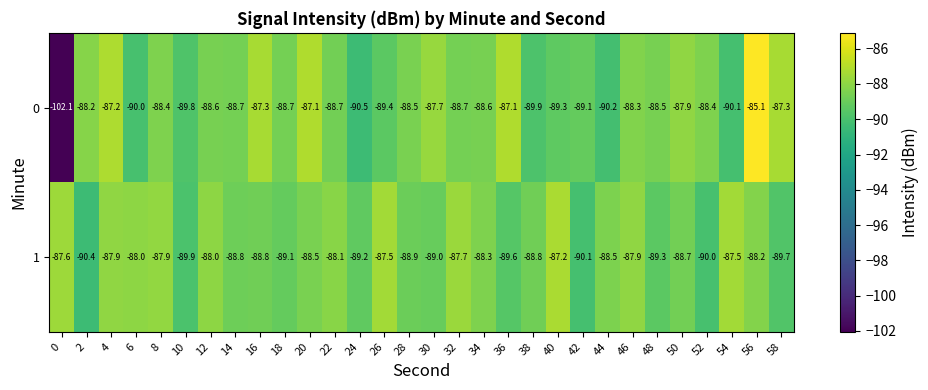

True or false: 1 has a value of -89.6 at 36.

True